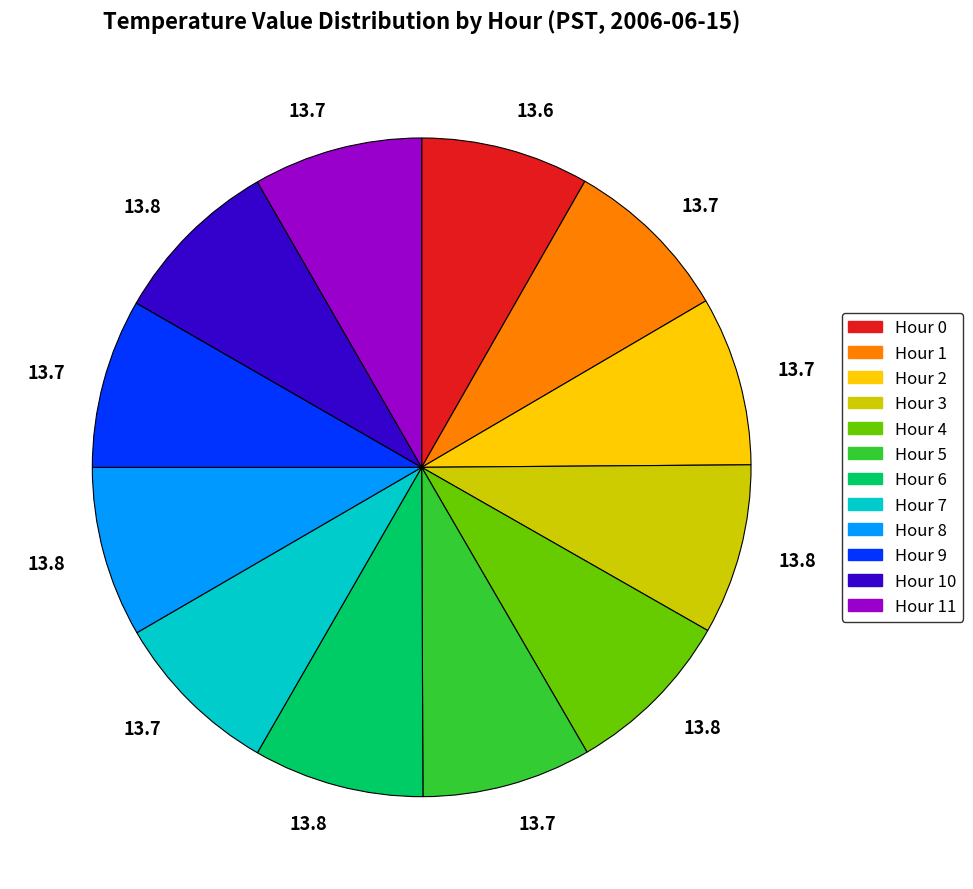

Does any single category account for the majority?

No